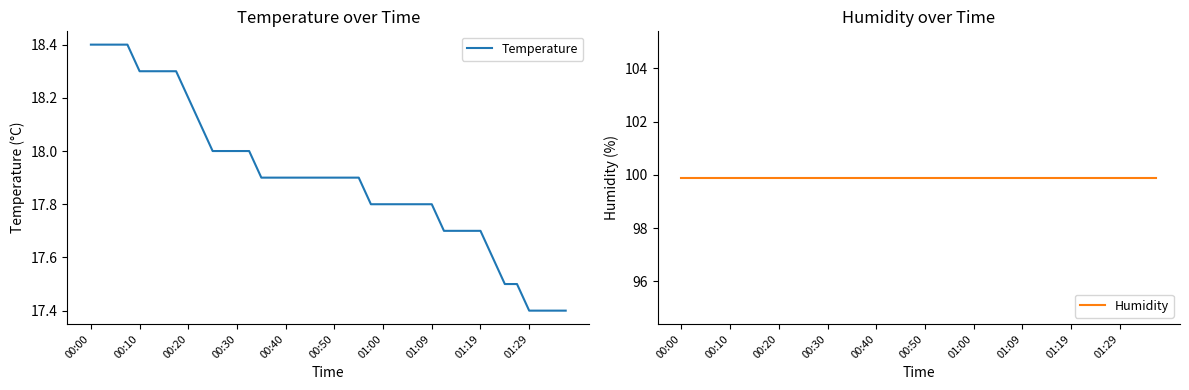

True or false: Temperature and Humidity intersect in this chart.

False